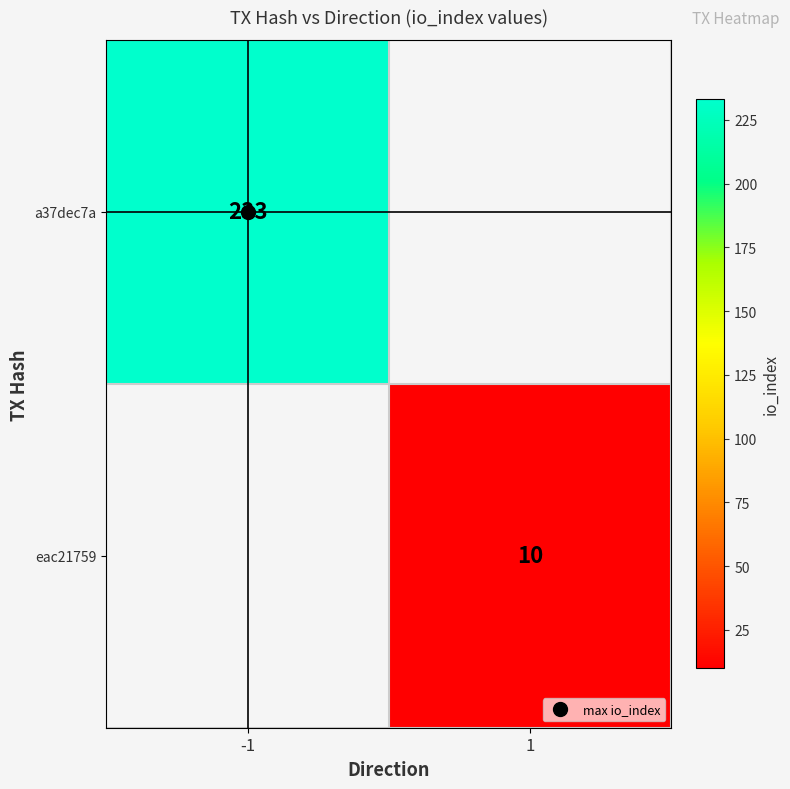

Is the value of eac21759 at -1 greater than the value of a37dec7a at 1?

No